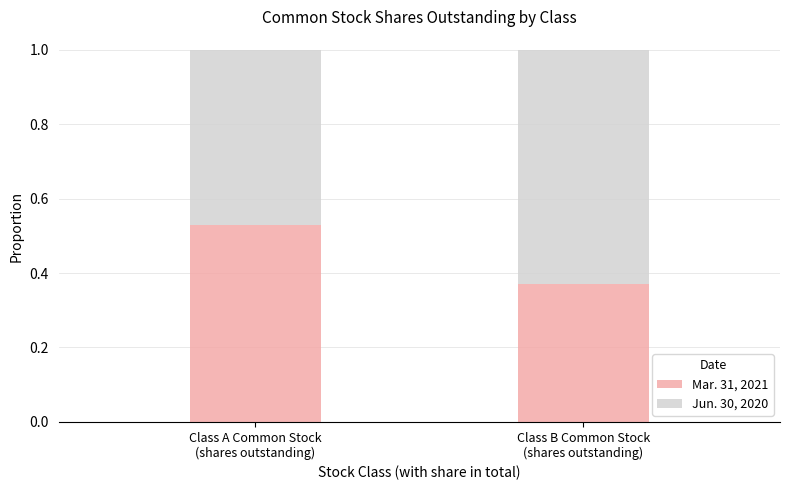

What is the sum of all Mar. 31, 2021 values?

0.9